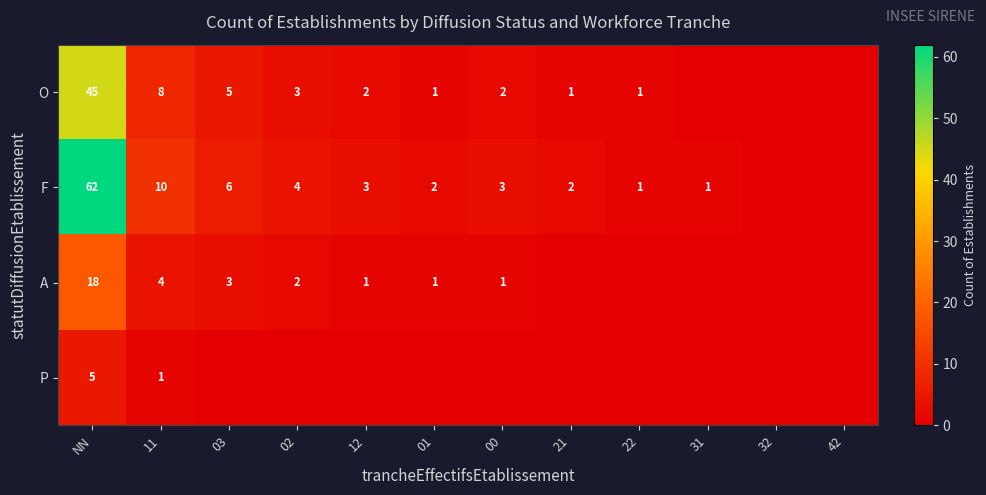

Which category has the lowest value across all series?

31